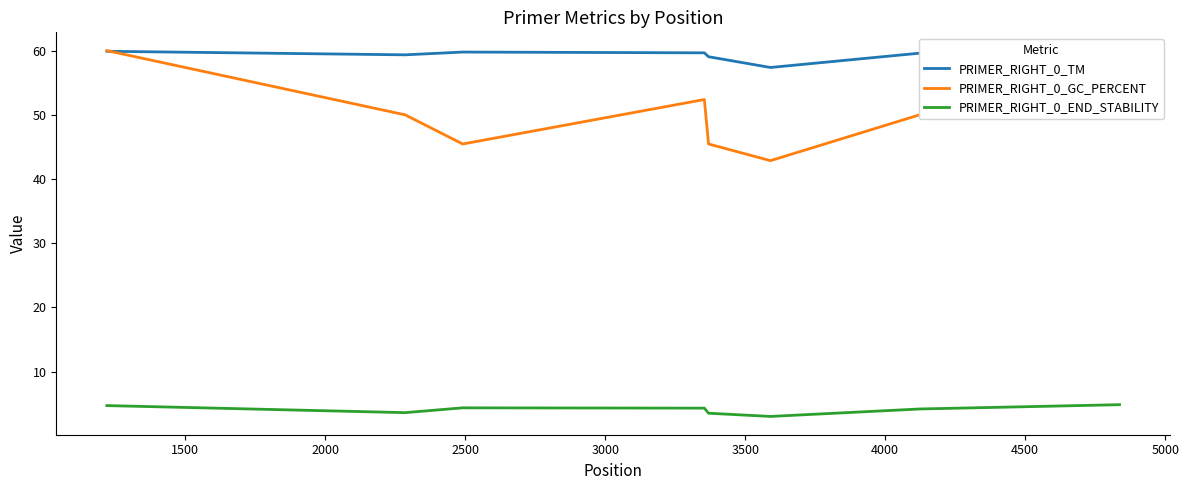

What is the value of the PRIMER_RIGHT_0_GC_PERCENT point at the 2nd from the left?

50.0